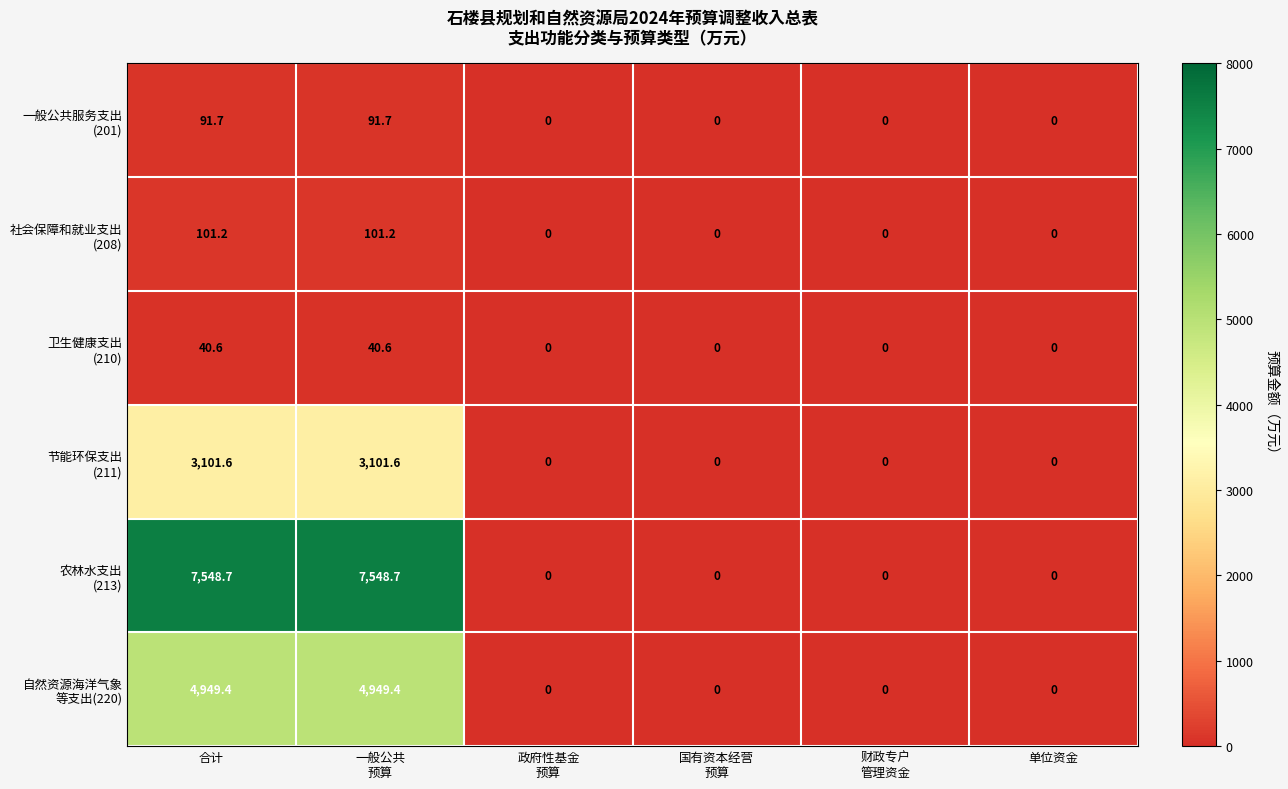

What is the greatest value displayed?

7548.7